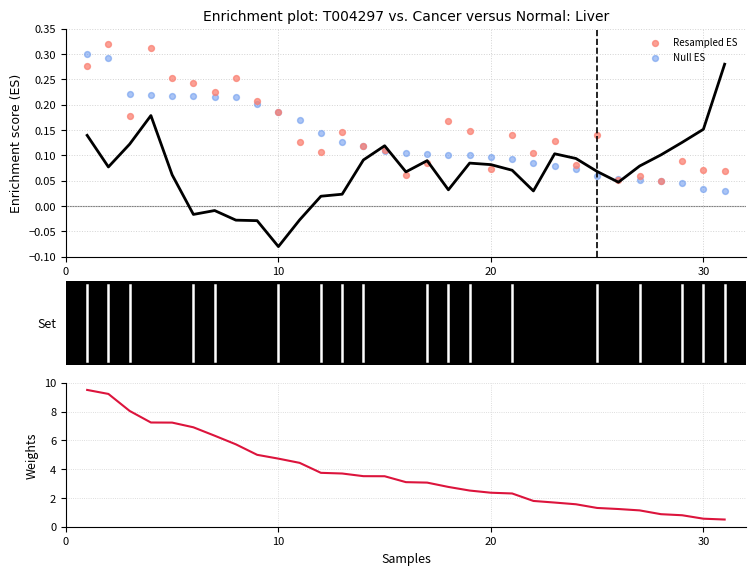

Which series reaches the maximum Y coordinate?

Weights